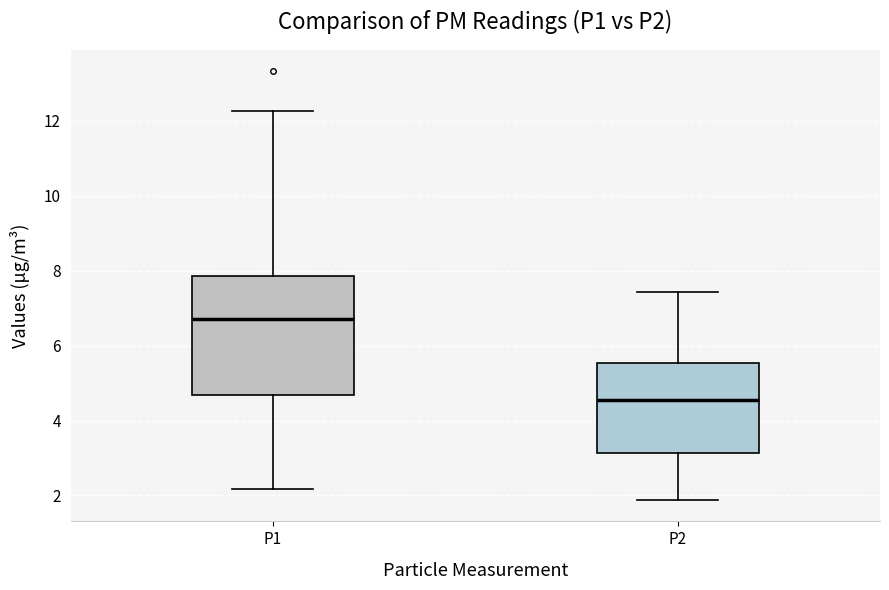

Reading left to right, transcribe this box plot: for each box, give where its median line is, the range the box spans, and where its two whiskers end, as read against the y-axis. The values are not printed on the chart, so give them approximately, as read against the axis.

P1: median 6.8, box 4.6 to 7.8, whiskers 2.2 to 12.2
P2: median 4.6, box 3.2 to 5.6, whiskers 1.8 to 7.4